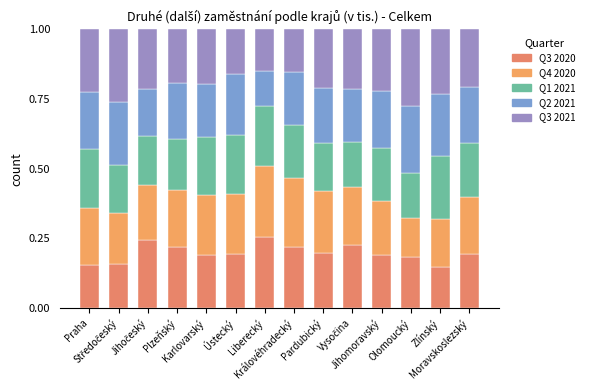

How many bars are there in total?

14